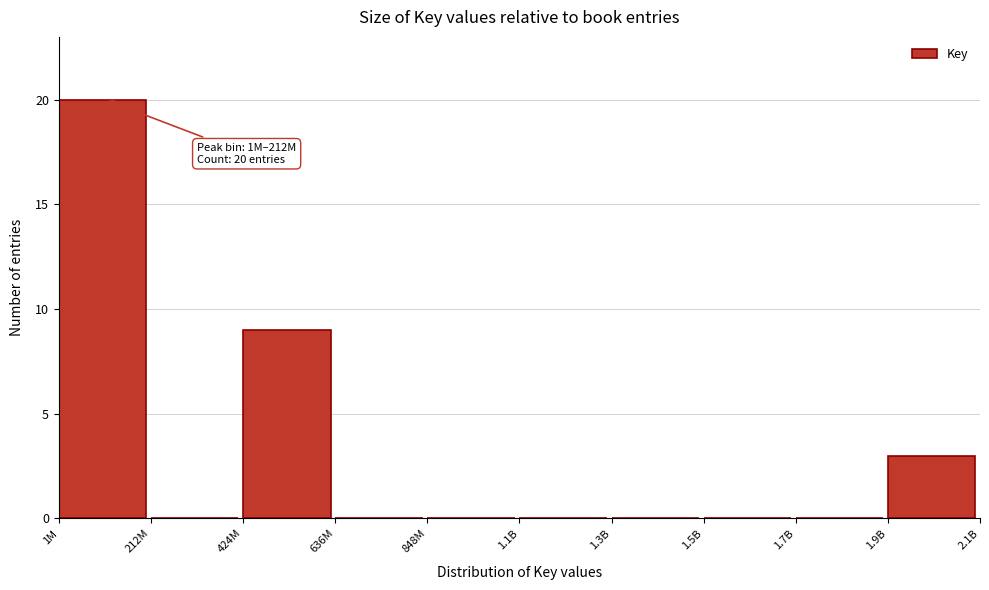

Reading left to right, what are all the values shown in this chart?

1M=20	212M=0	424M=9	636M=0	848M=0	1.1B=0	1.3B=0	1.5B=0	1.7B=0	1.9B=3